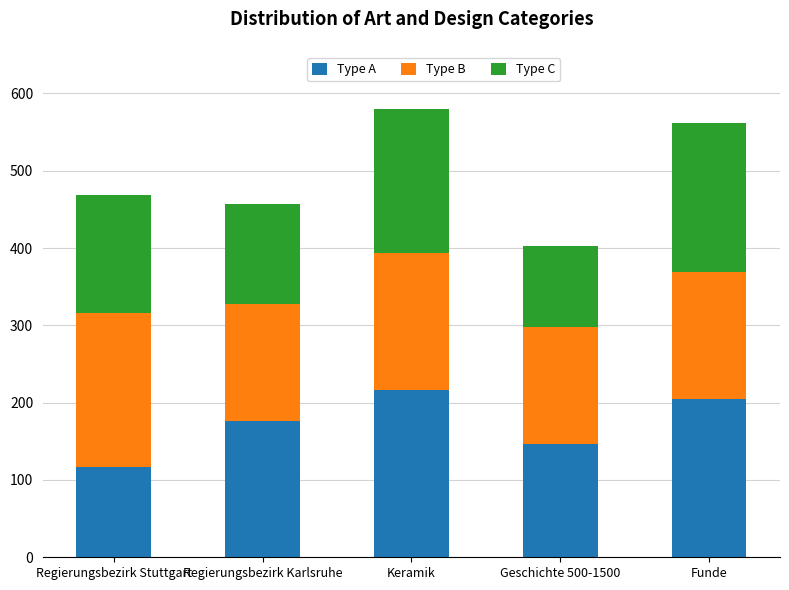

The Type A series shows 146 at Geschichte 500-1500. True or false?

True